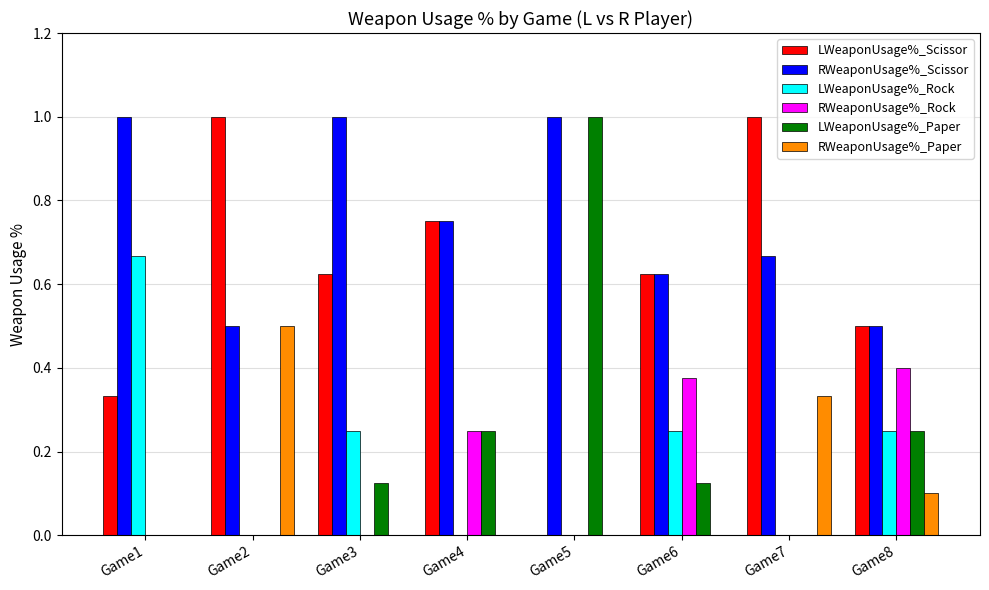

What are all the series names shown in the legend?

LWeaponUsage%_Scissor, RWeaponUsage%_Scissor, LWeaponUsage%_Rock, RWeaponUsage%_Rock, LWeaponUsage%_Paper, RWeaponUsage%_Paper